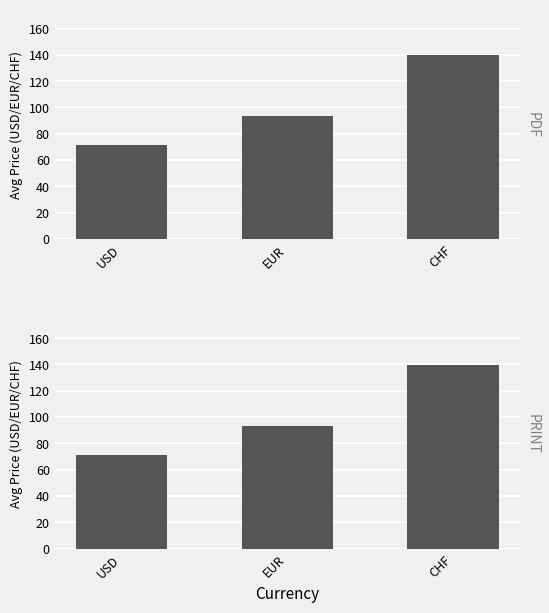

What are all the series names shown in the legend?

PDF, PRINT